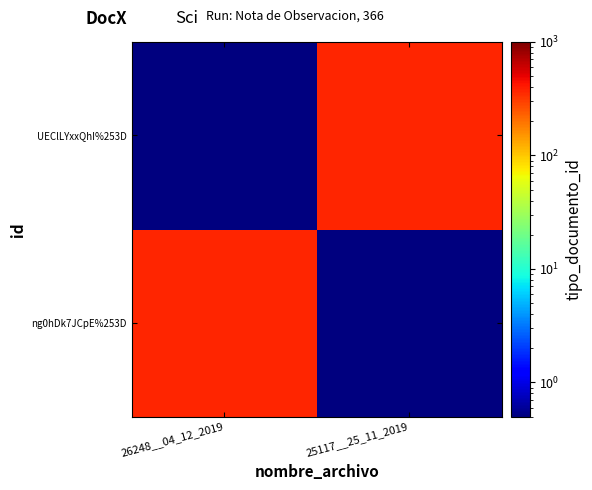

Reading left to right, what are all the values shown in this chart?

ng0hDk7JCpE%253D: 26248__04_12_2019=366.0	25117__25_11_2019=0.5
UEClLYxxQhI%253D: 26248__04_12_2019=0.5	25117__25_11_2019=366.0